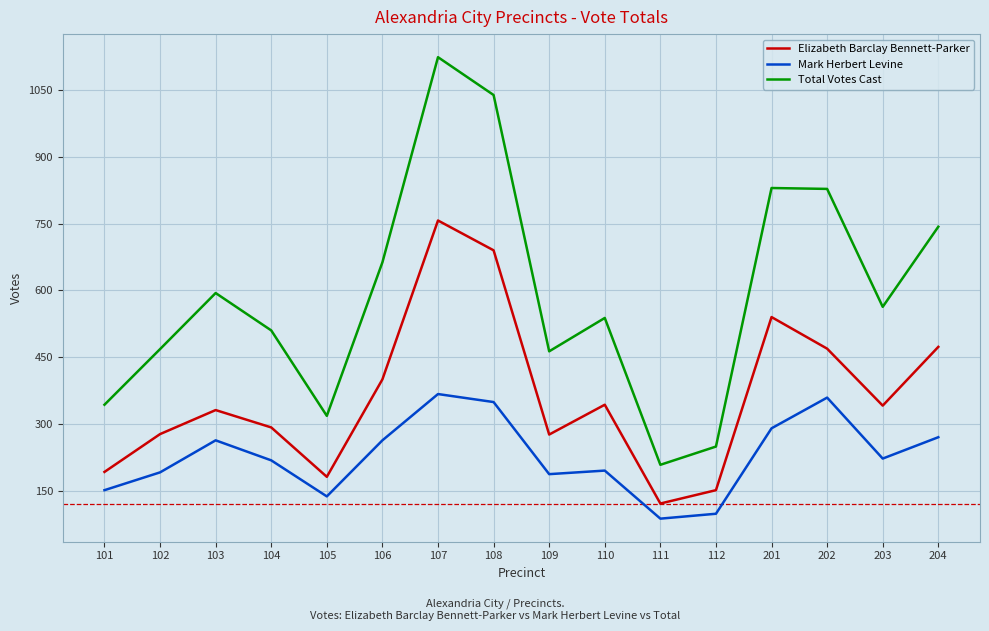

Read the Total Votes Cast value at 101, to the nearest 100.

300